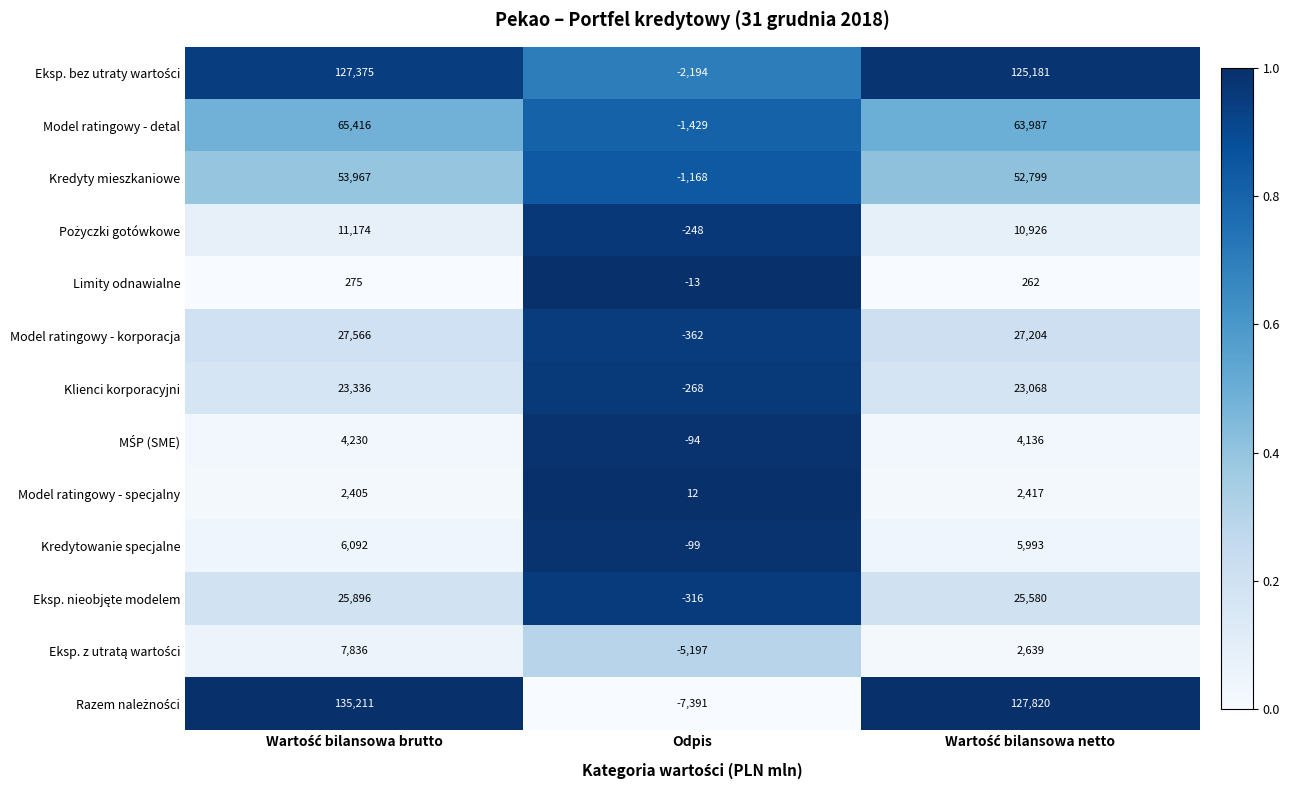

What is the average value of the Model ratingowy - specjalny series?

1611